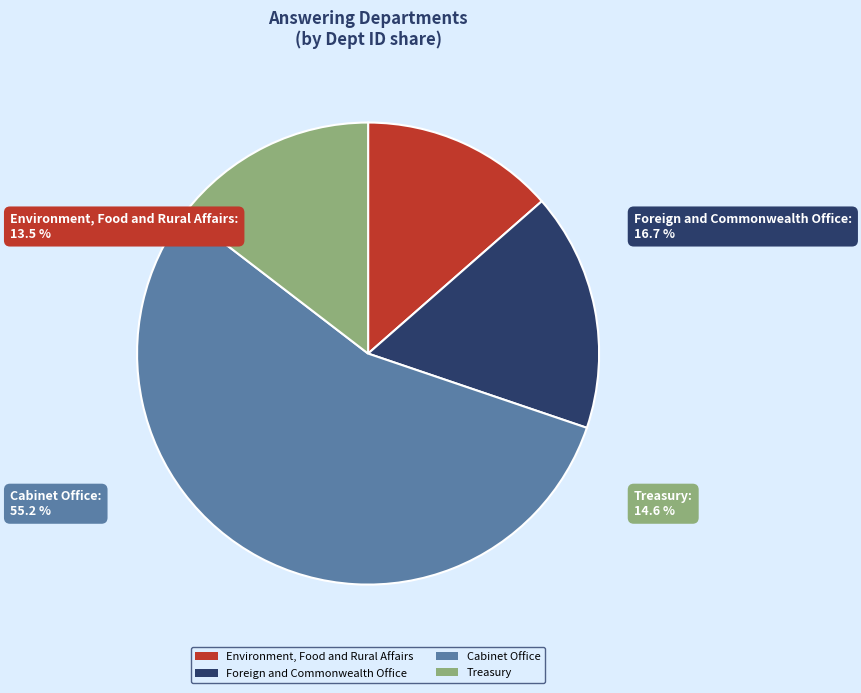

What percentage is NOT represented by Environment, Food and Rural Affairs?

86.5%